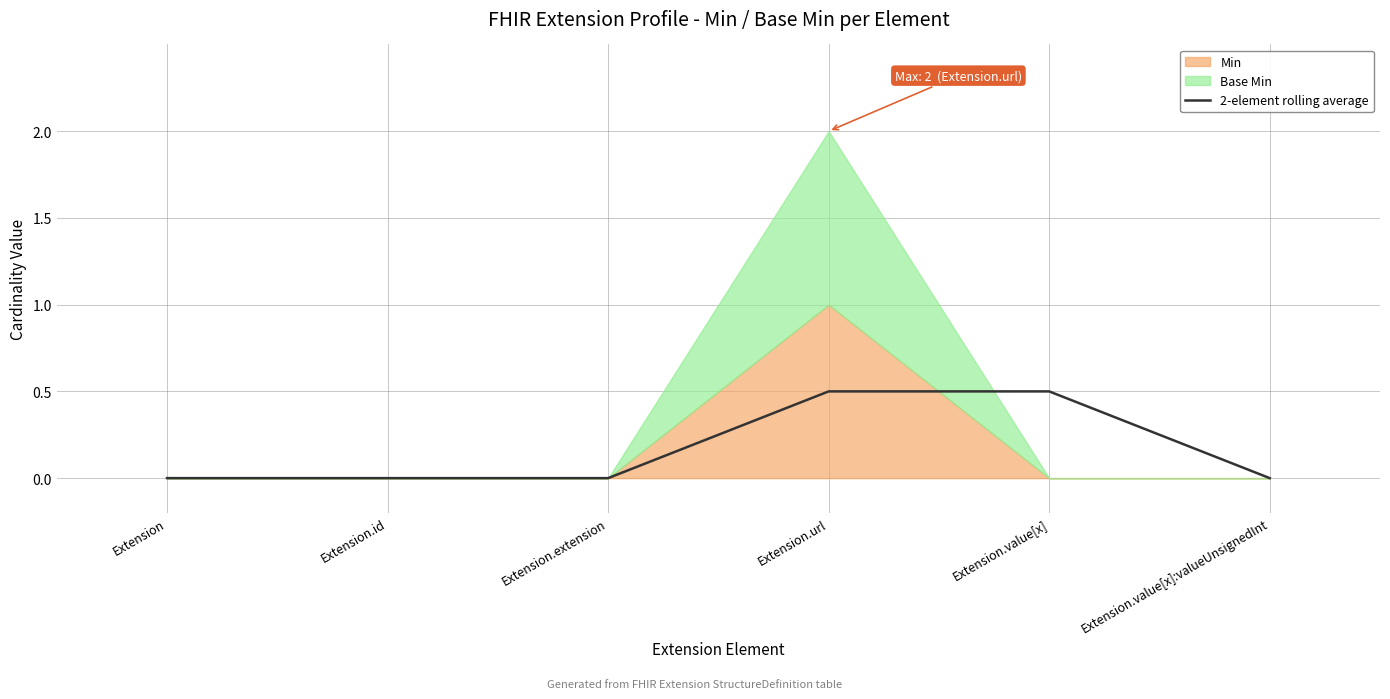

The value of 2-element rolling average at Extension.extension is 0.0. True or false?

True